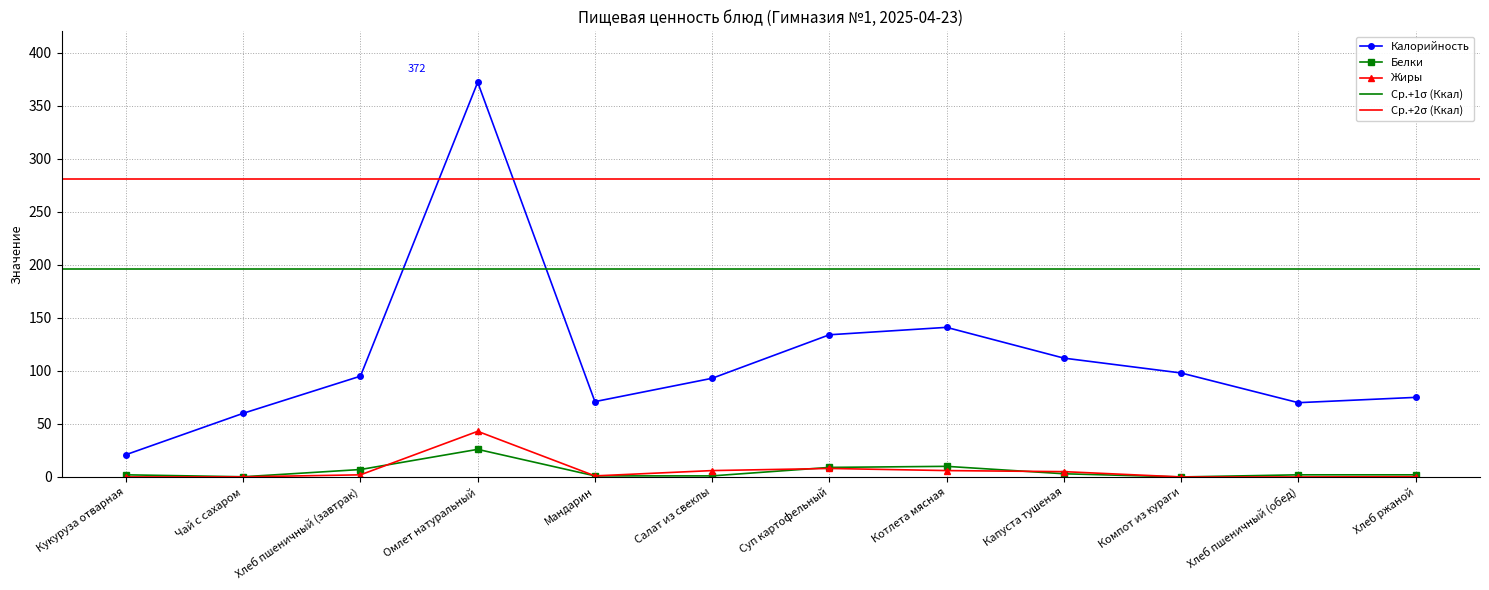

Reading right to left, what are all the values shown in this chart?

Калорийность: Хлеб ржаной=75.0	Хлеб пшеничный (обед)=70.0	Компот из кураги=98.0	Капуста тушеная=112.0	Котлета мясная=141.0	Суп картофельный=134.0	Салат из свеклы=93.0	Мандарин=71.0	Омлет натуральный=372.0	Хлеб пшеничный (завтрак)=95.0	Чай с сахаром=60.0	Кукуруза отварная=21.0
Белки: Хлеб ржаной=2.0	Хлеб пшеничный (обед)=2.0	Компот из кураги=0.0	Капуста тушеная=3.0	Котлета мясная=10.0	Суп картофельный=9.0	Салат из свеклы=1.0	Мандарин=1.0	Омлет натуральный=26.0	Хлеб пшеничный (завтрак)=7.0	Чай с сахаром=0.2	Кукуруза отварная=2.0
Жиры: Хлеб ржаной=0.2	Хлеб пшеничный (обед)=0.0	Компот из кураги=0.0	Капуста тушеная=5.0	Котлета мясная=6.0	Суп картофельный=8.0	Салат из свеклы=6.0	Мандарин=1.0	Омлет натуральный=43.0	Хлеб пшеничный (завтрак)=2.0	Чай с сахаром=0.1	Кукуруза отварная=0.0